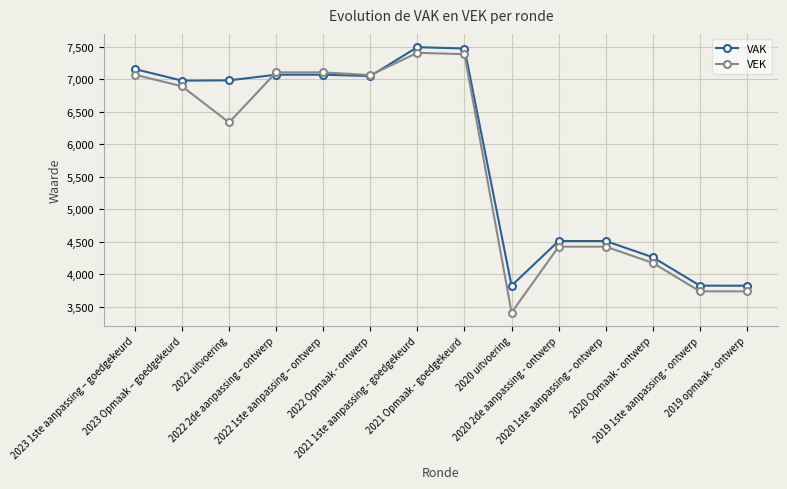

What position from the right is 2022 Opmaak - ontwerp?

9